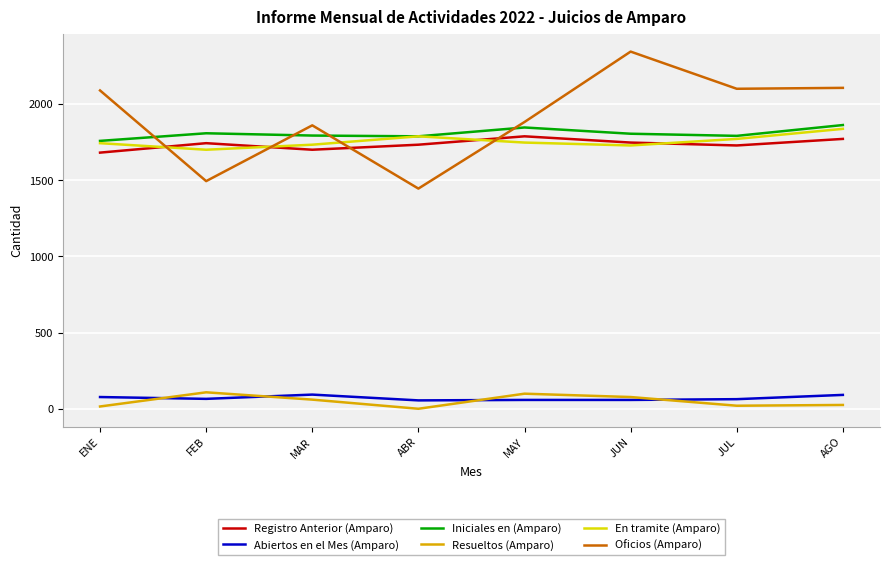

Is the value of En tramite (Amparo) at JUN greater than the value of Resueltos (Amparo) at JUL?

Yes